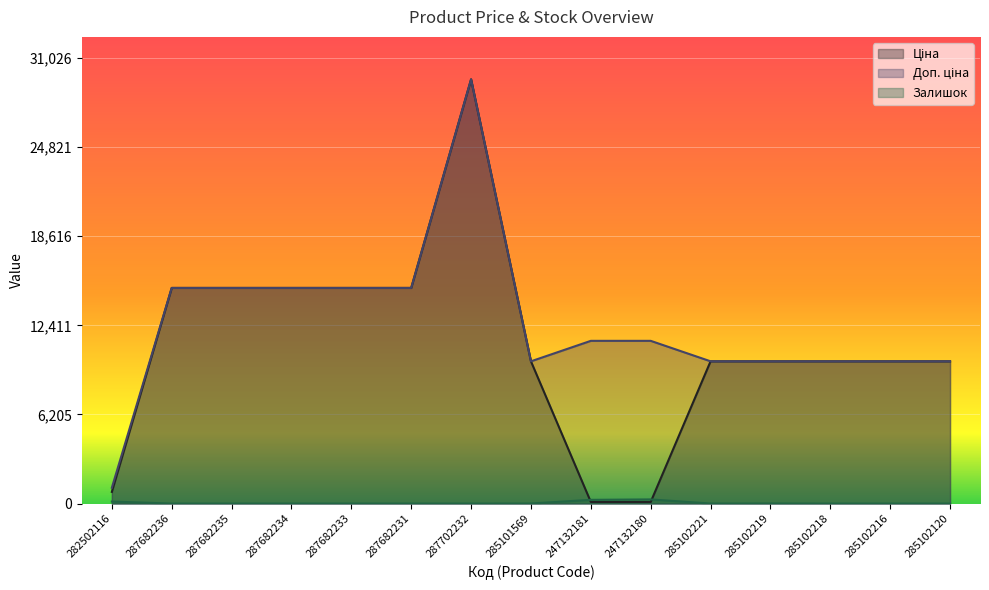

What is the difference between the Доп. ціна values at 285102120 and 247132181?

1425.5